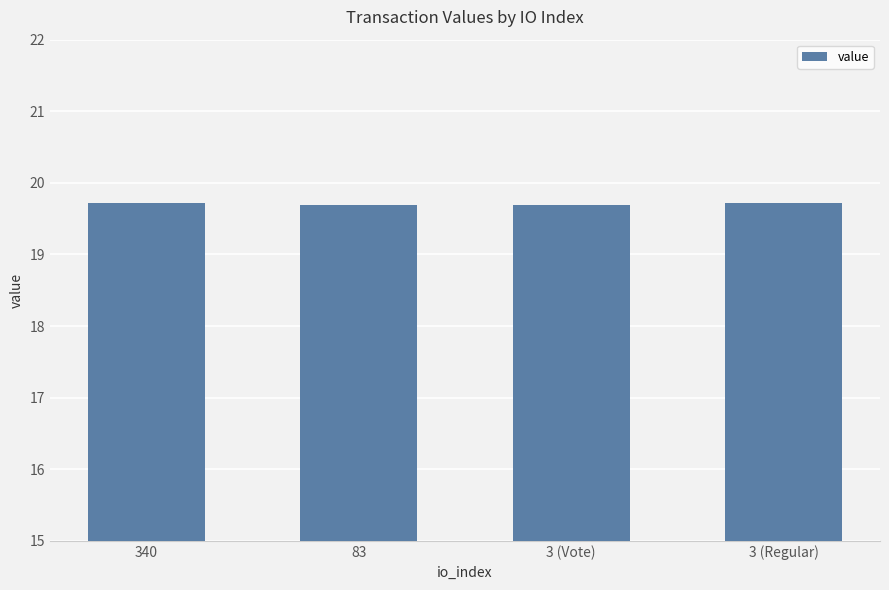

How many categories are shown in the chart?

4